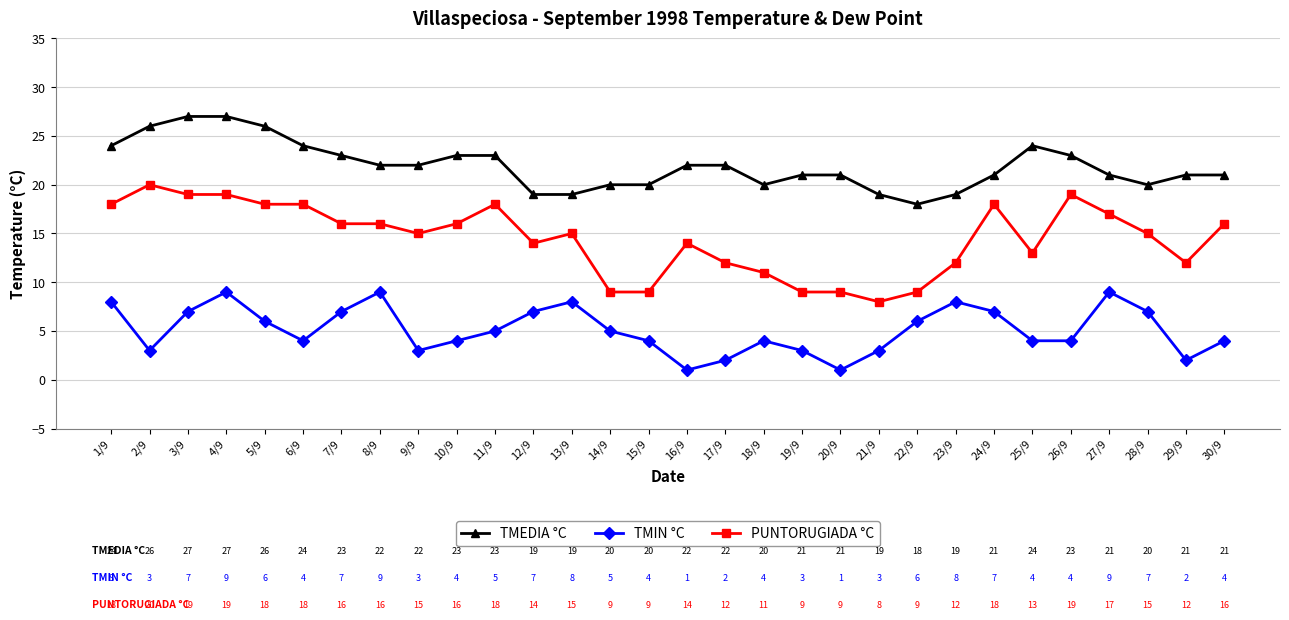

What are all the series names shown in the legend?

TMEDIA °C, TMIN °C, PUNTORUGIADA °C